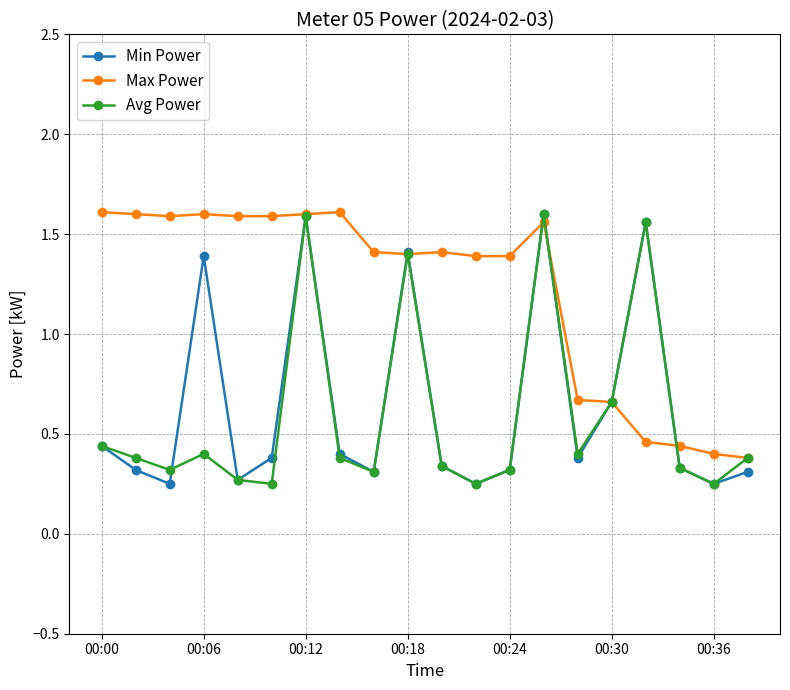

How many Min Power values are between 0 and 1?

15